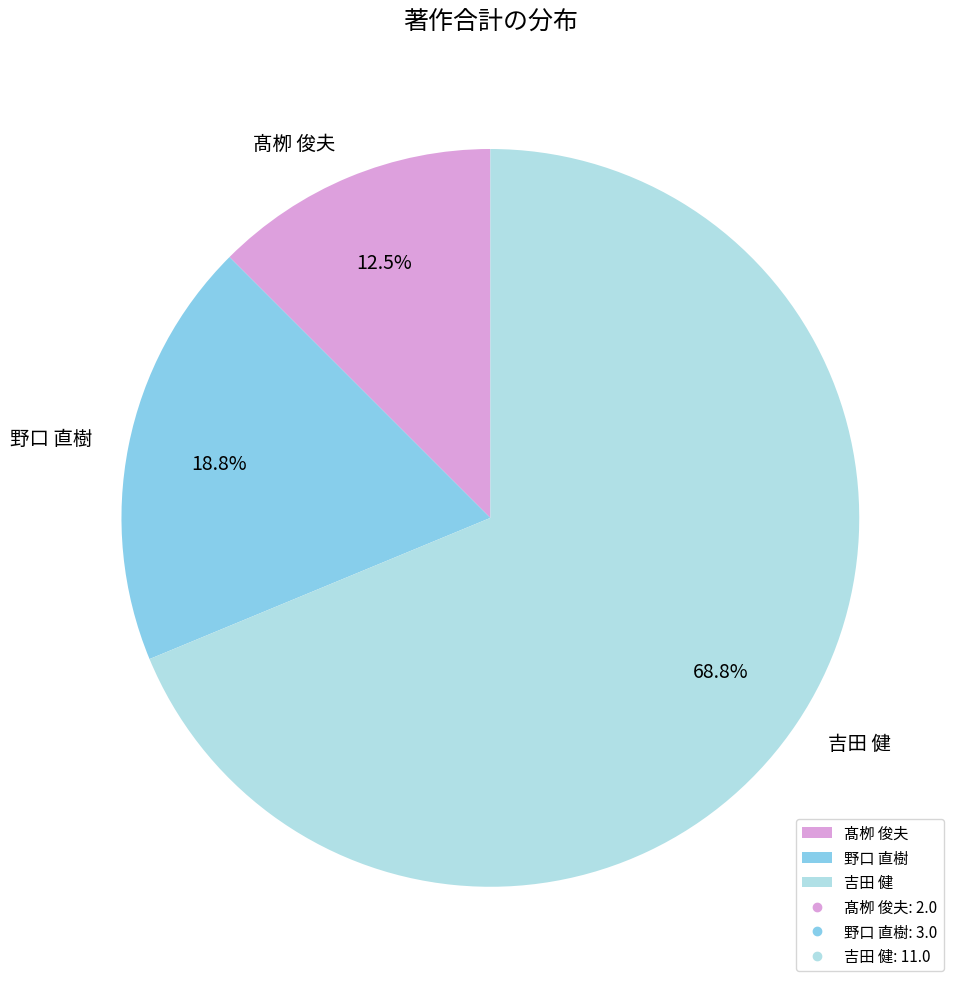

To the nearest percent, what is the difference between the largest and smallest slice percentages?

56%